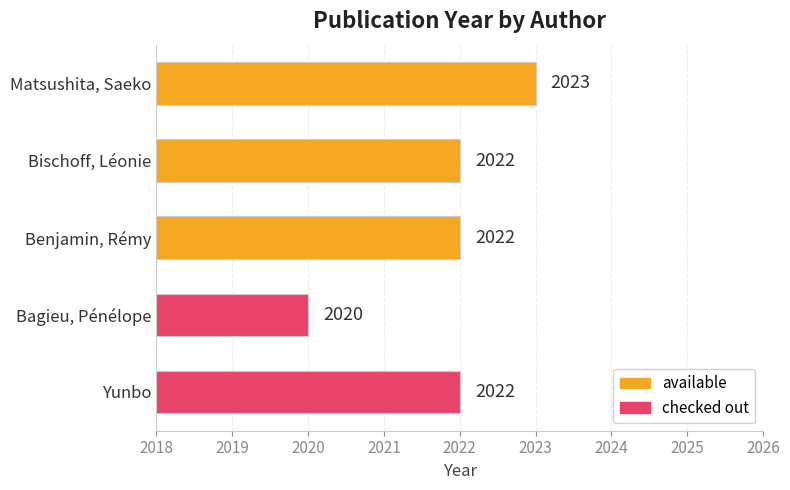

True or false: the data shows 2904 at Benjamin, Rémy.

False